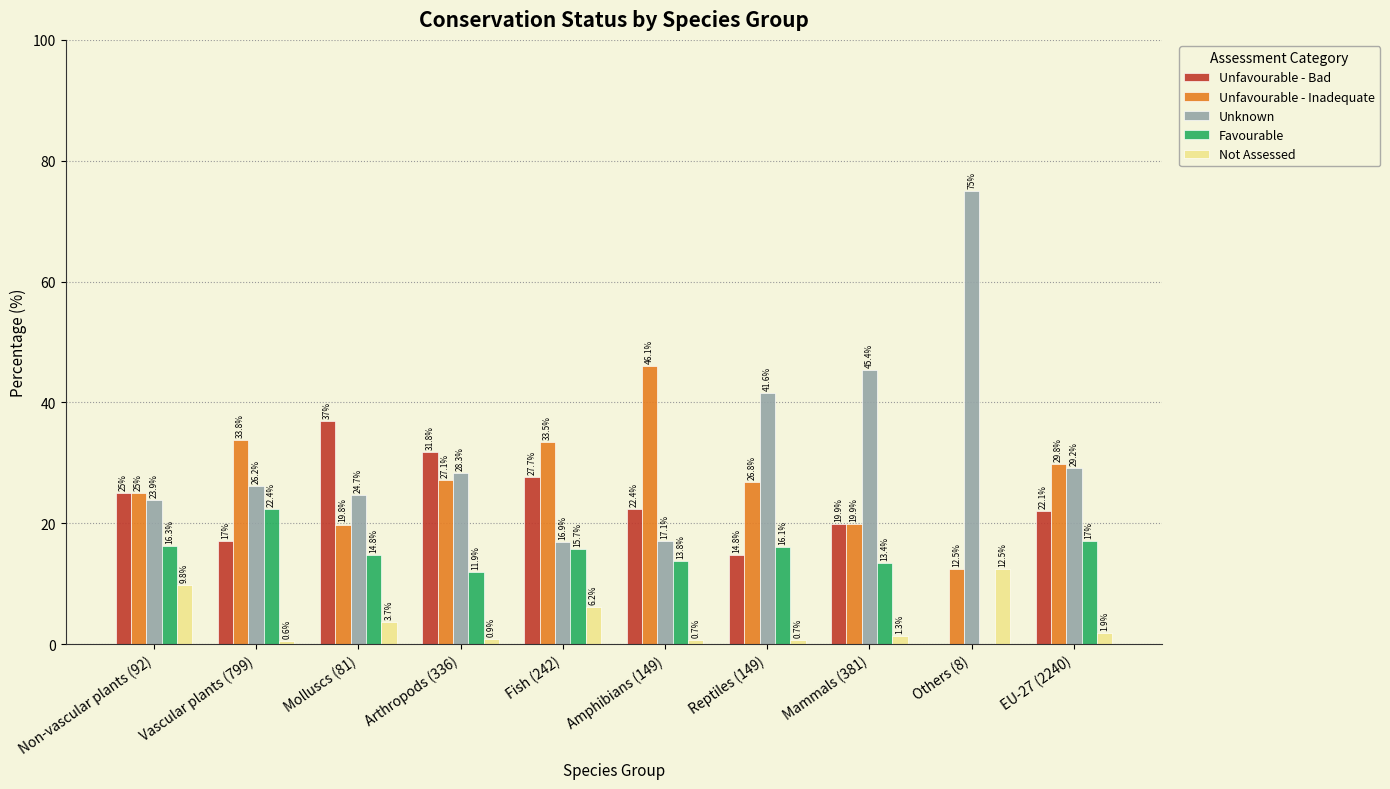

What value does the Not Assessed series have at Molluscs (81)?

3.7